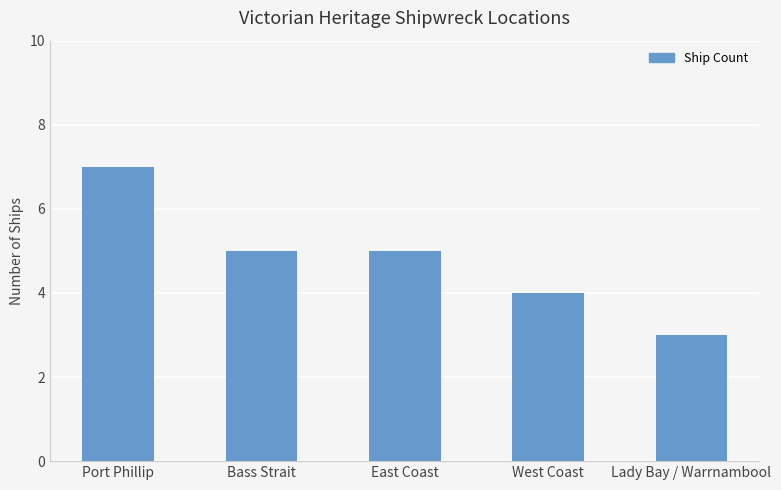

What is the difference between the values at Lady Bay / Warrnambool and Bass Strait?

2